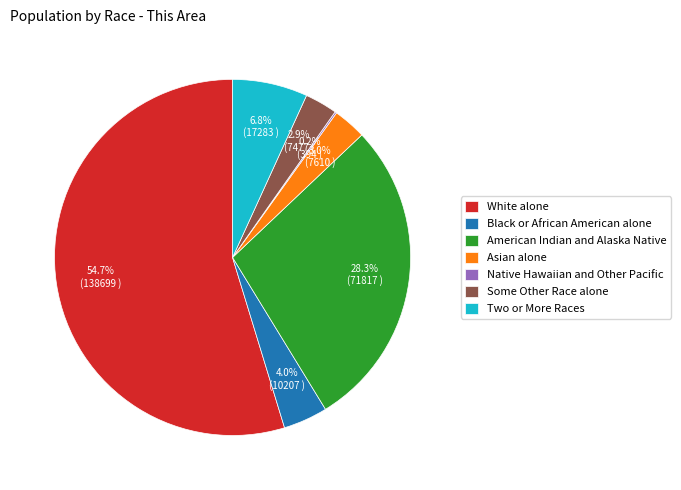

Which slice is the largest?

White alone